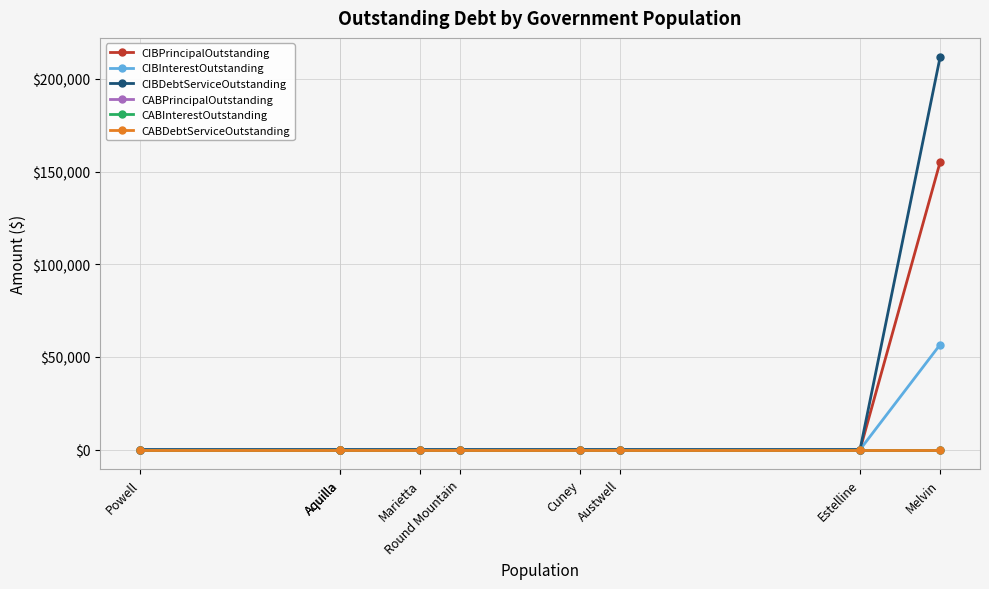

True or false: CIBPrincipalOutstanding has more than 1 points higher than both neighbors.

False